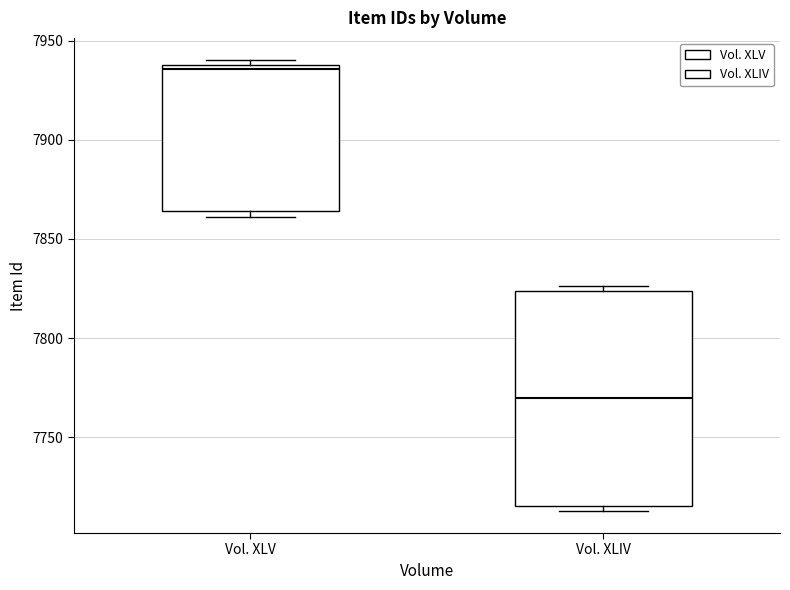

Reading left to right, read every box against the y-axis: the position of its median line, the range the box covers, and the ends of its whiskers. The values are not printed on the chart, so give them approximately, as read against the axis.

Vol. XLV: median 7935, box 7865 to 7940, whiskers 7860 to 7940 (just above the box's upper edge)
Vol. XLIV: median 7770, box 7715 to 7825, whiskers 7715 (just below the box's lower edge) to 7825 (just above the box's upper edge)